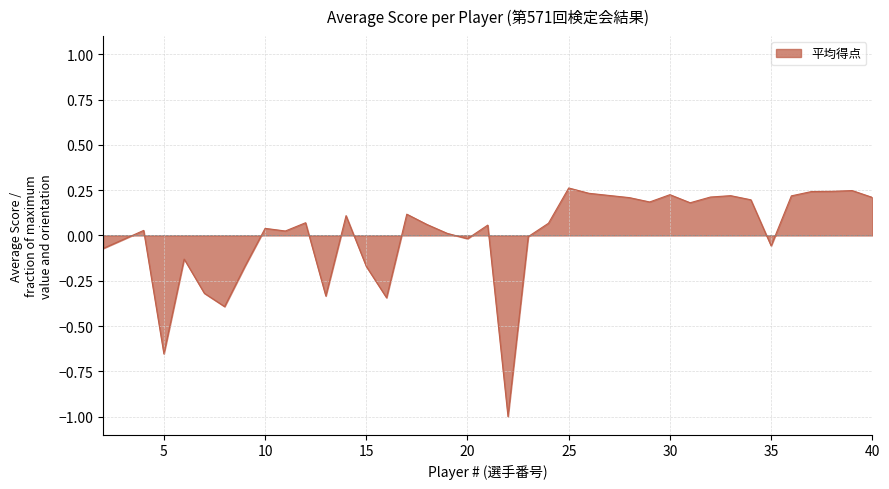

What is the smallest value displayed?

-1.0